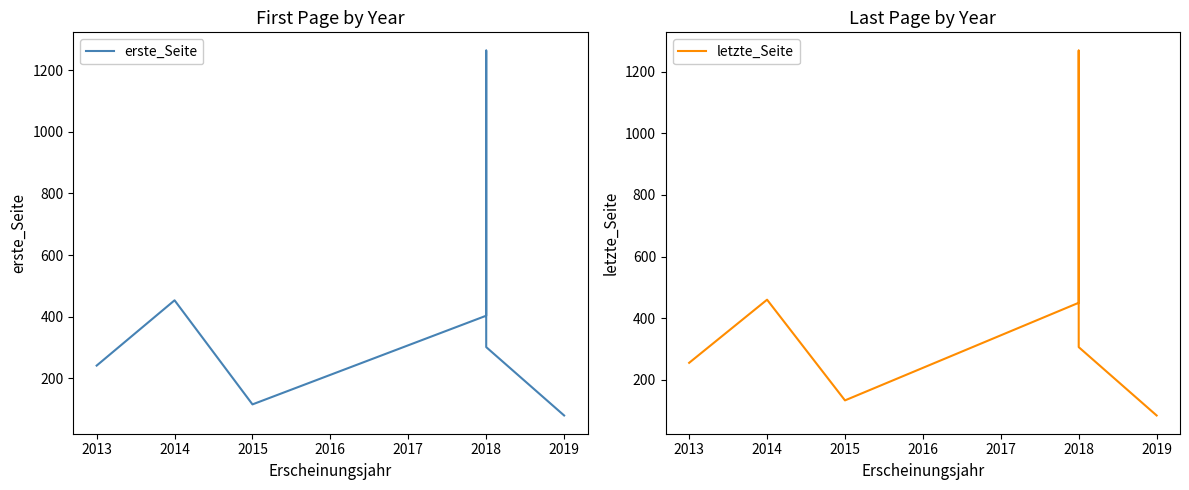

List the series in order of their overall mean, highest first.

letzte_Seite, erste_Seite